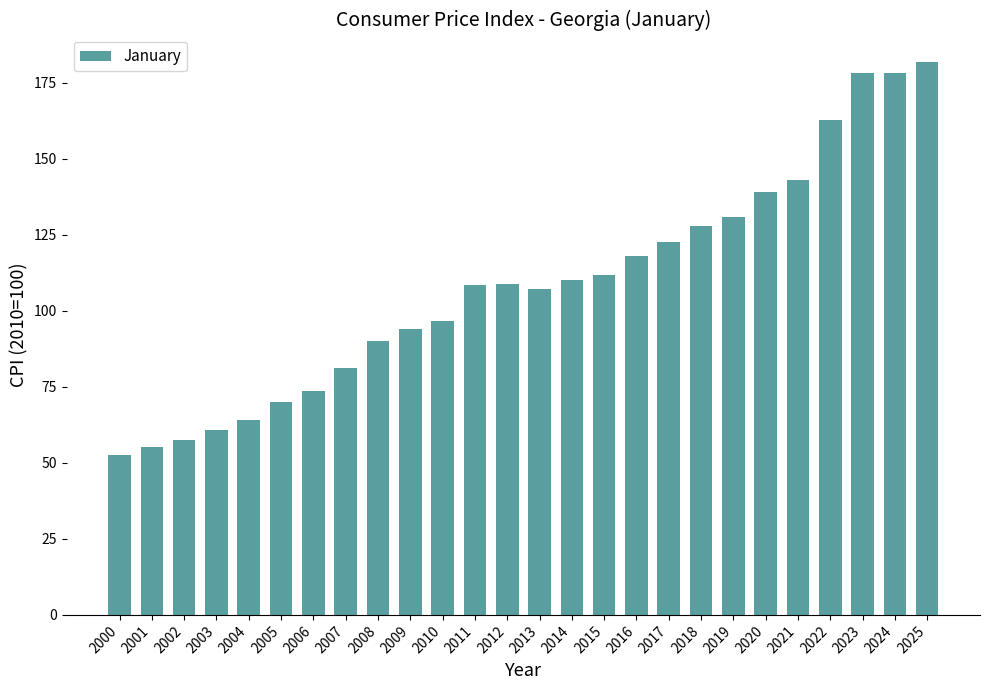

What is the difference between the second highest and second lowest values?

123.2